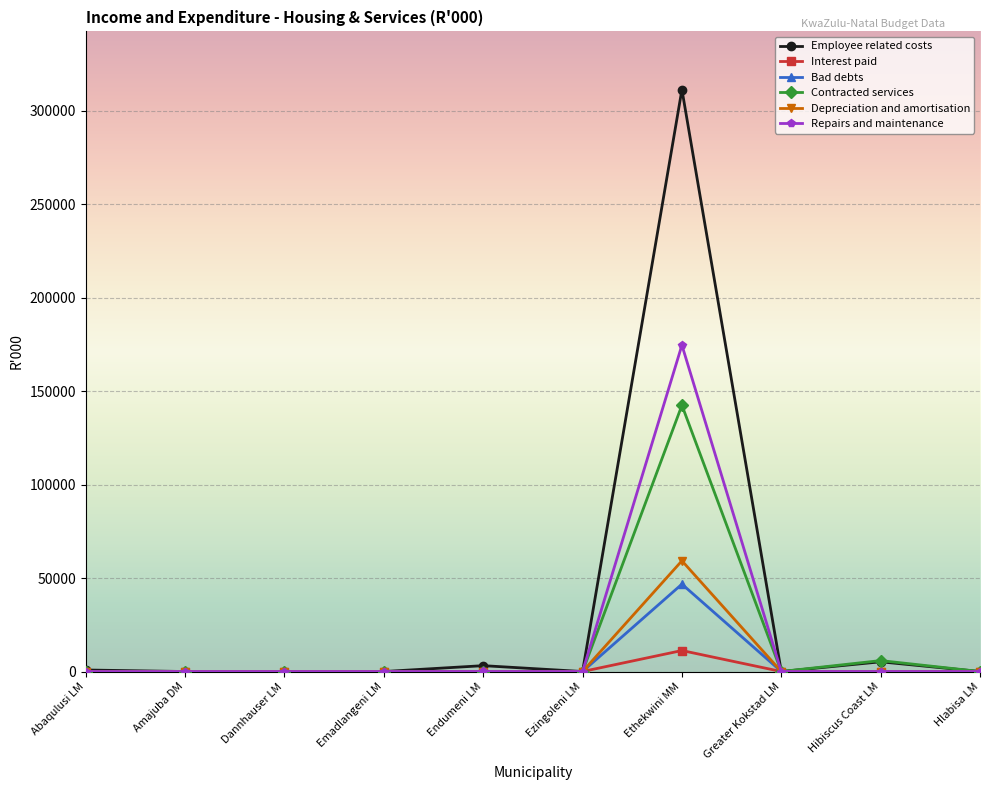

True or false: Contracted services has a value of 82201 at Emadlangeni LM.

False